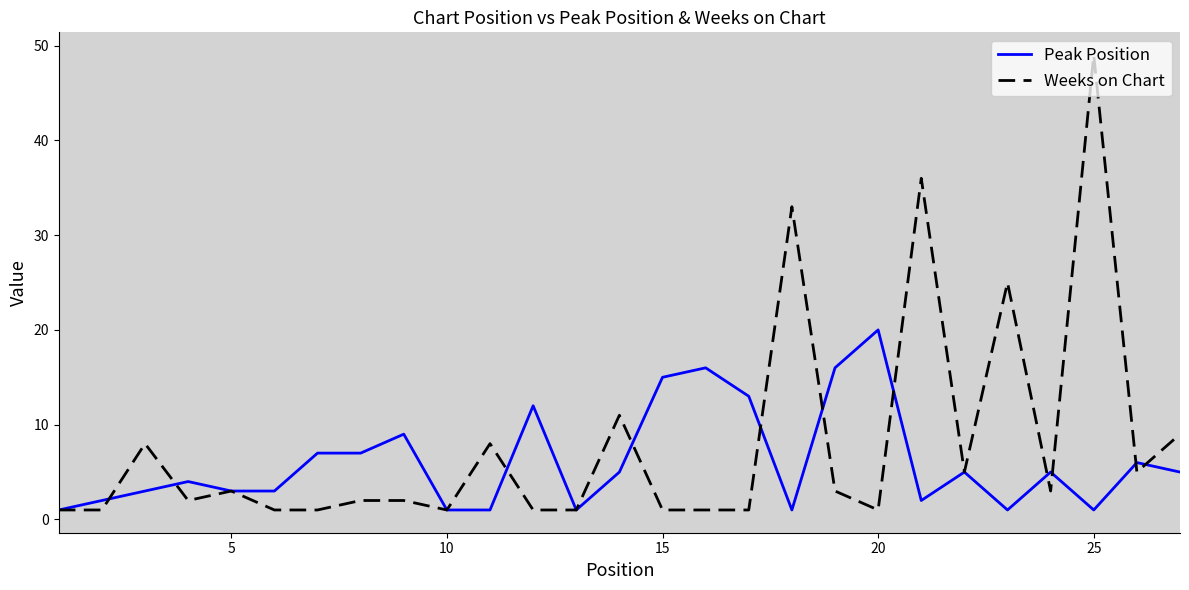

What is the greatest value displayed?

49